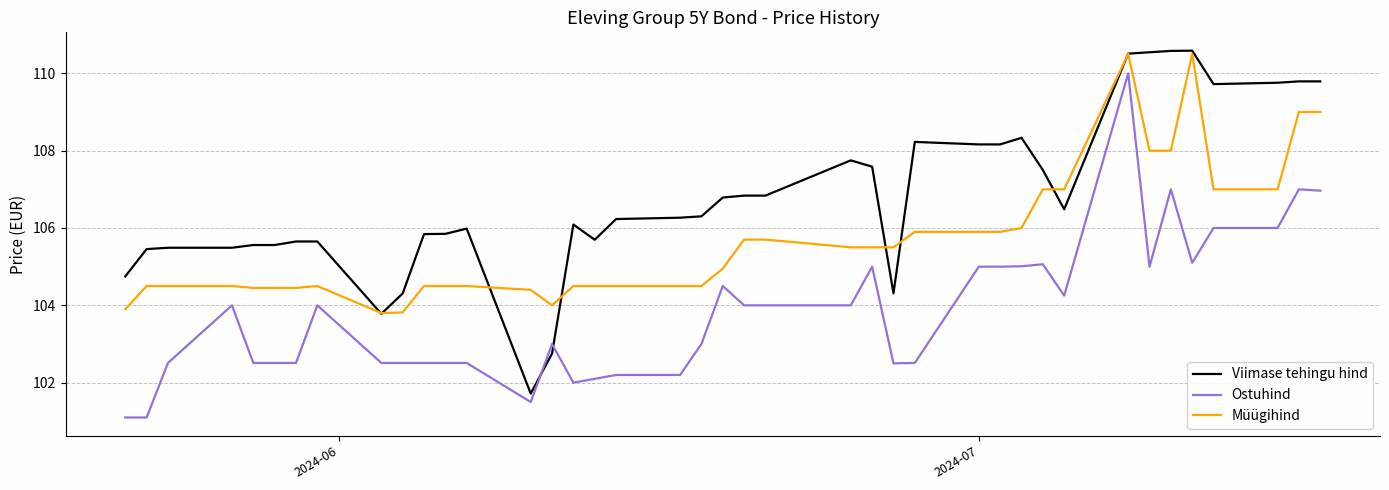

Which series has the widest spread of values?

Ostuhind